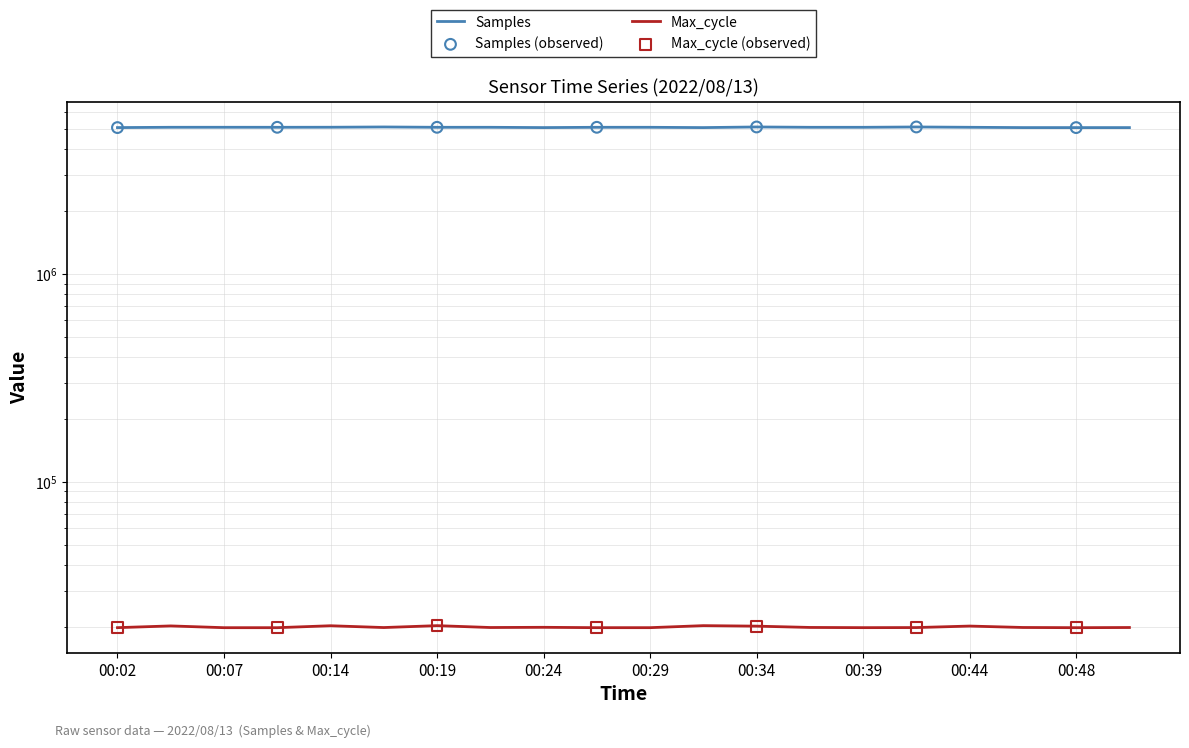

Which series contains the highest Y value?

Samples